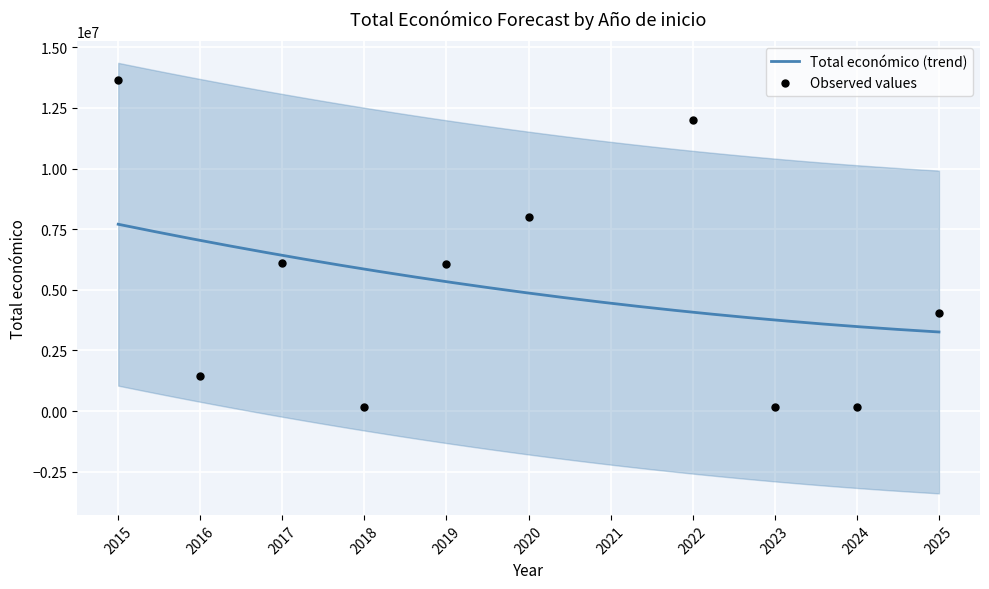

What is the change in value from 2025 to 2023?

-3891810